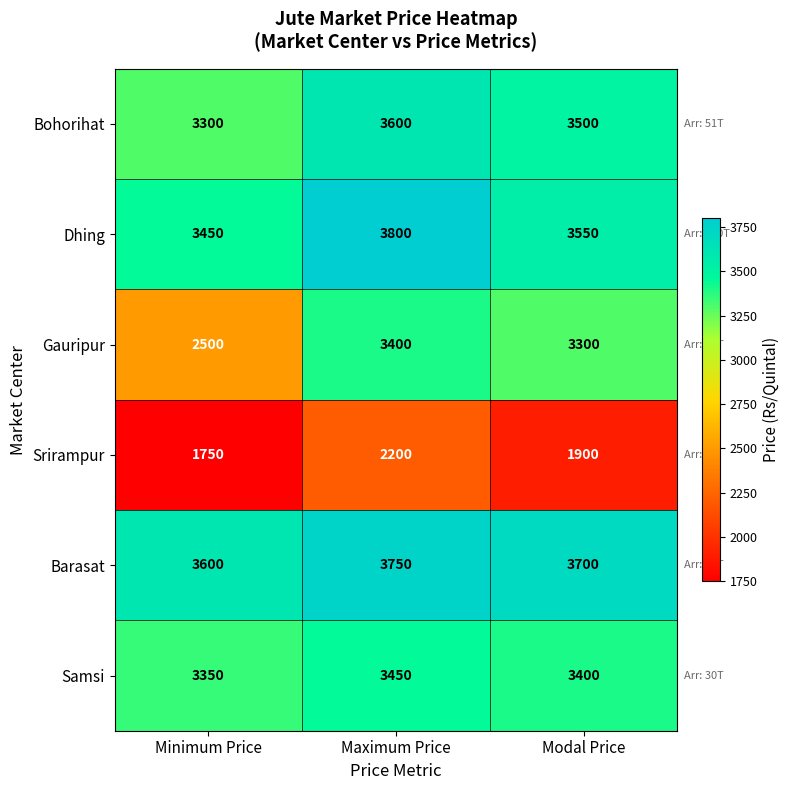

How many categories are shown in the chart?

3